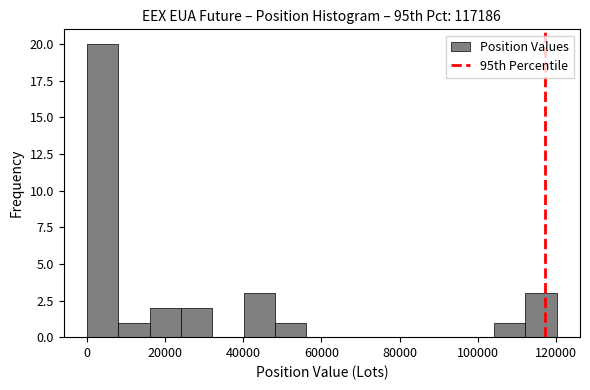

How tall is the bar that spans 112000 to 120000 on the x-axis? Neither the bar edges nor the heights are printed on the chart, so give them approximately, as read against the axes.

3